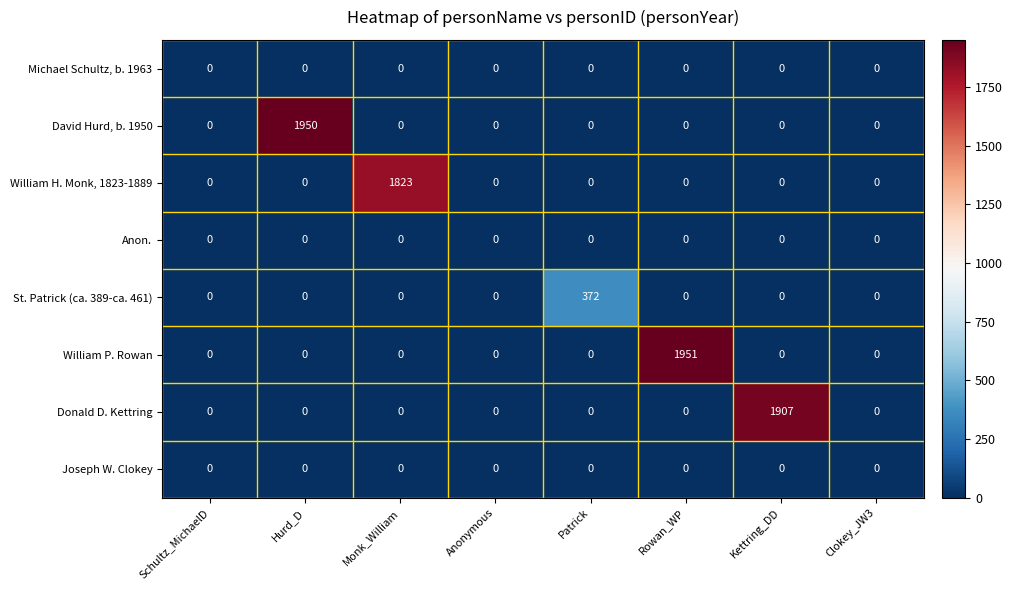

True or false: David Hurd, b. 1950 has a value of 0 at Clokey_JW3.

True